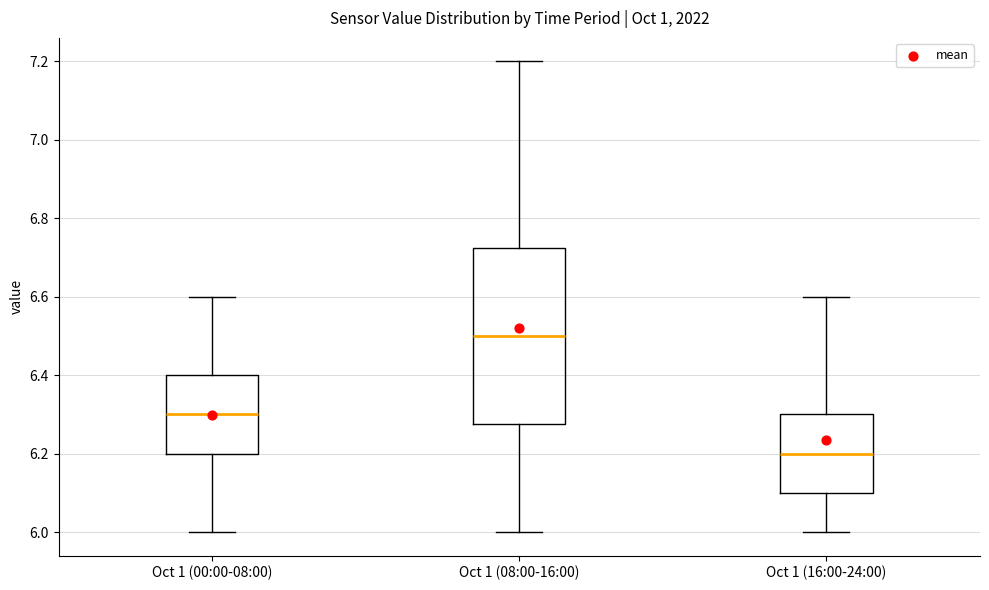

Where does the median line of the box for Oct 1 (08:00-16:00) sit on the y-axis? The values are not printed on the chart, so give them approximately, as read against the axis.

6.50